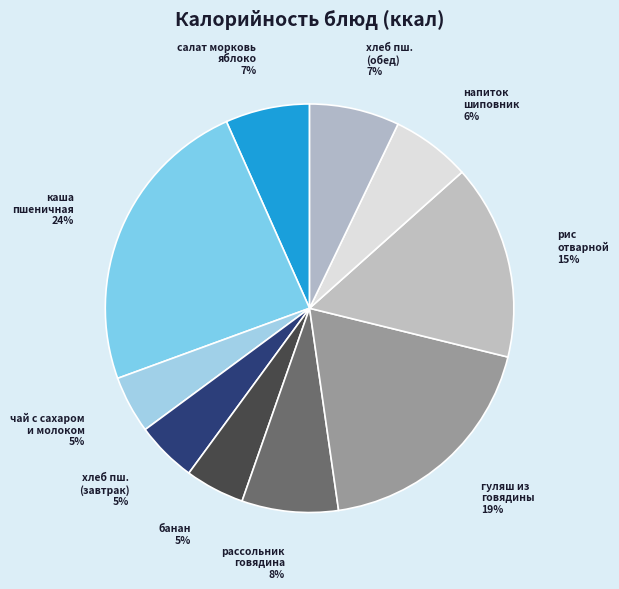

Is there a majority slice in this chart?

No